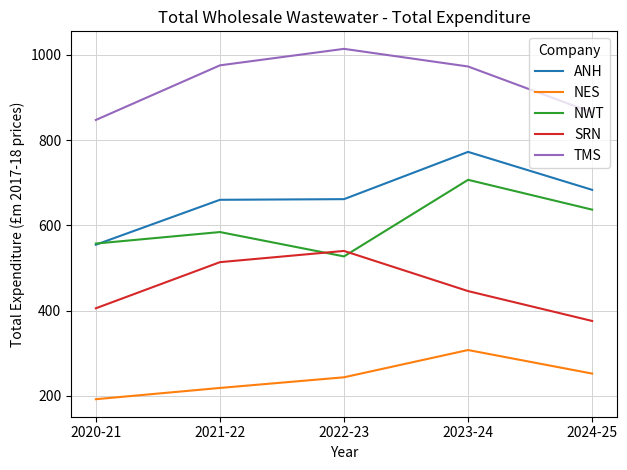

Which series has the largest total across all categories?

TMS